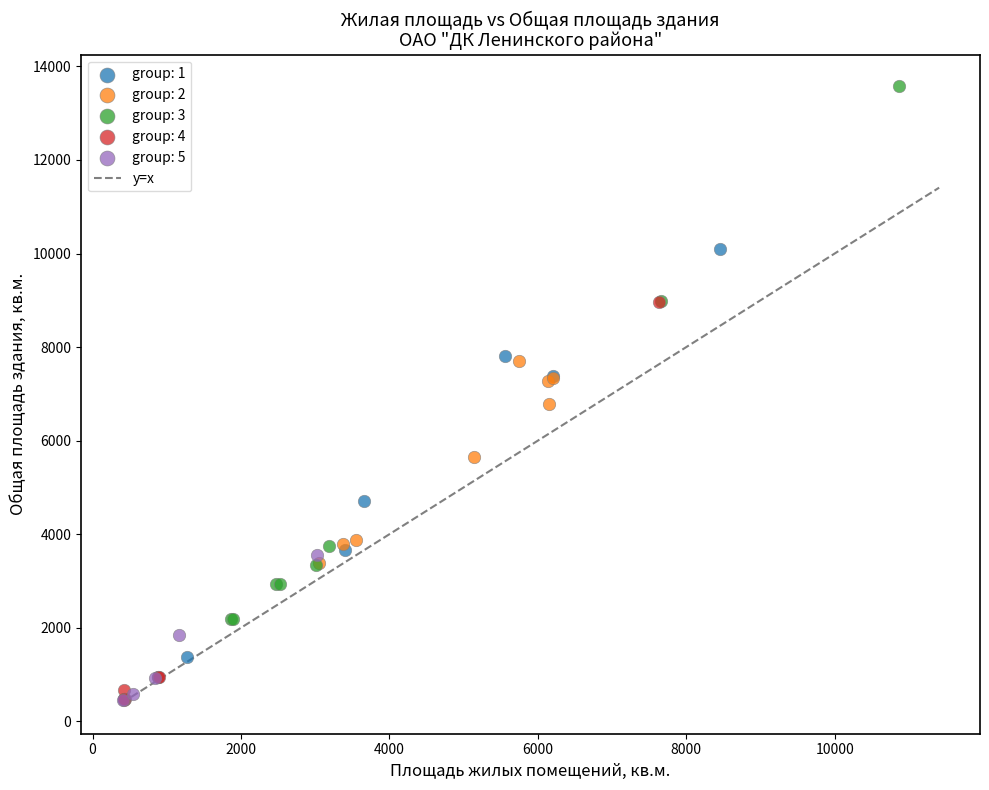

Which series has the largest Y range (max minus min)?

group: 3